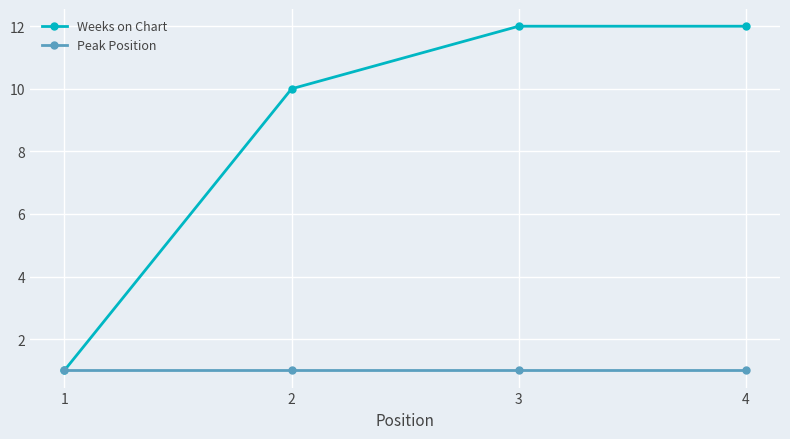

The value of Peak Position at 1 is 2. True or false?

False